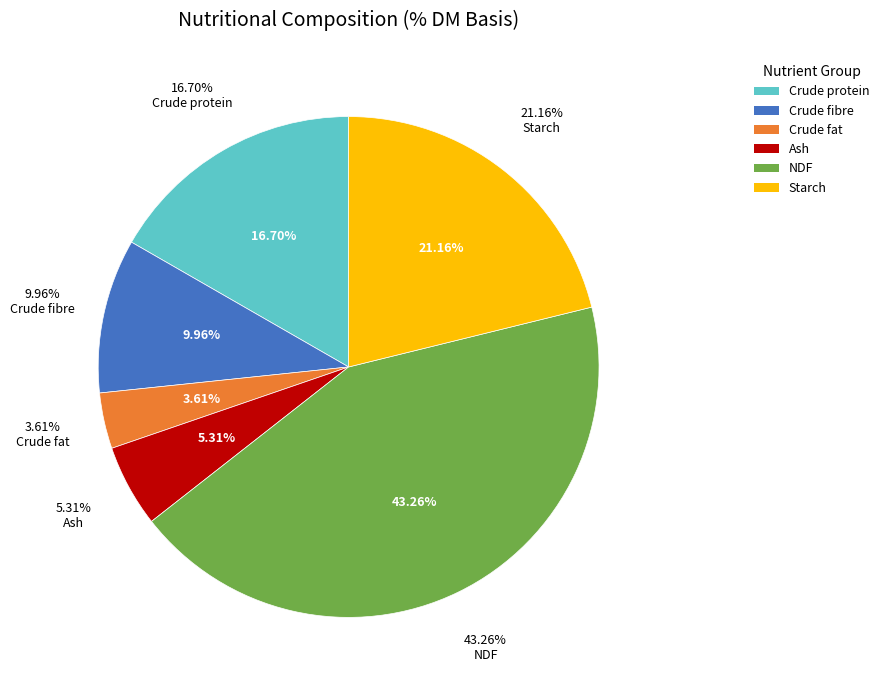

What is the total percentage of Crude fat and Crude protein?

20.3%